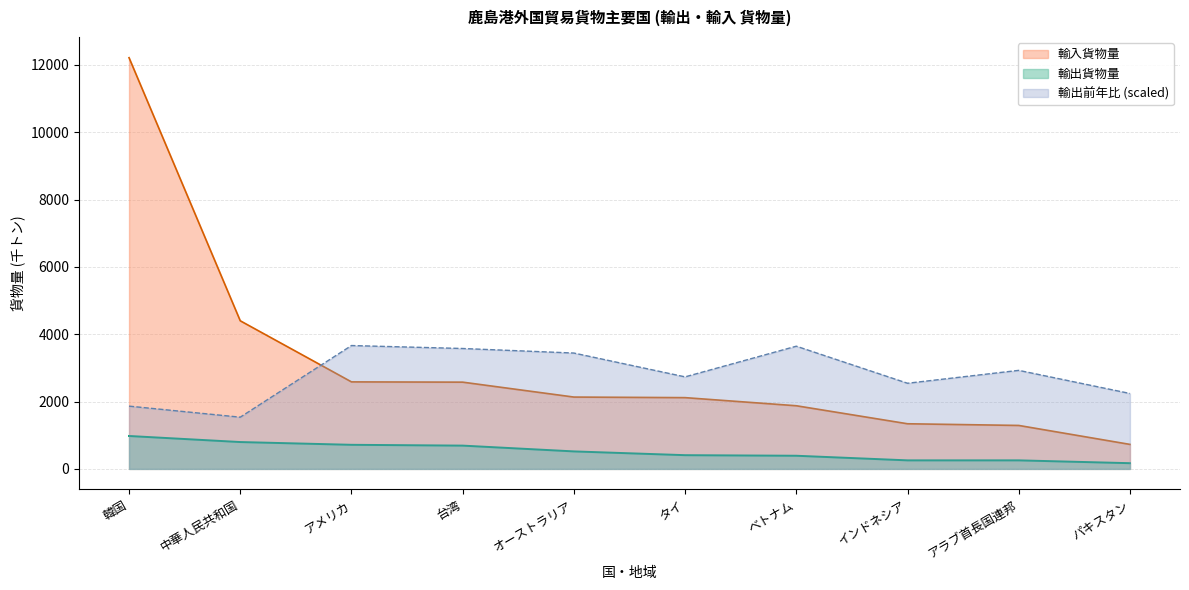

What is the highest value of the 輸出前年比 series?

3664.5